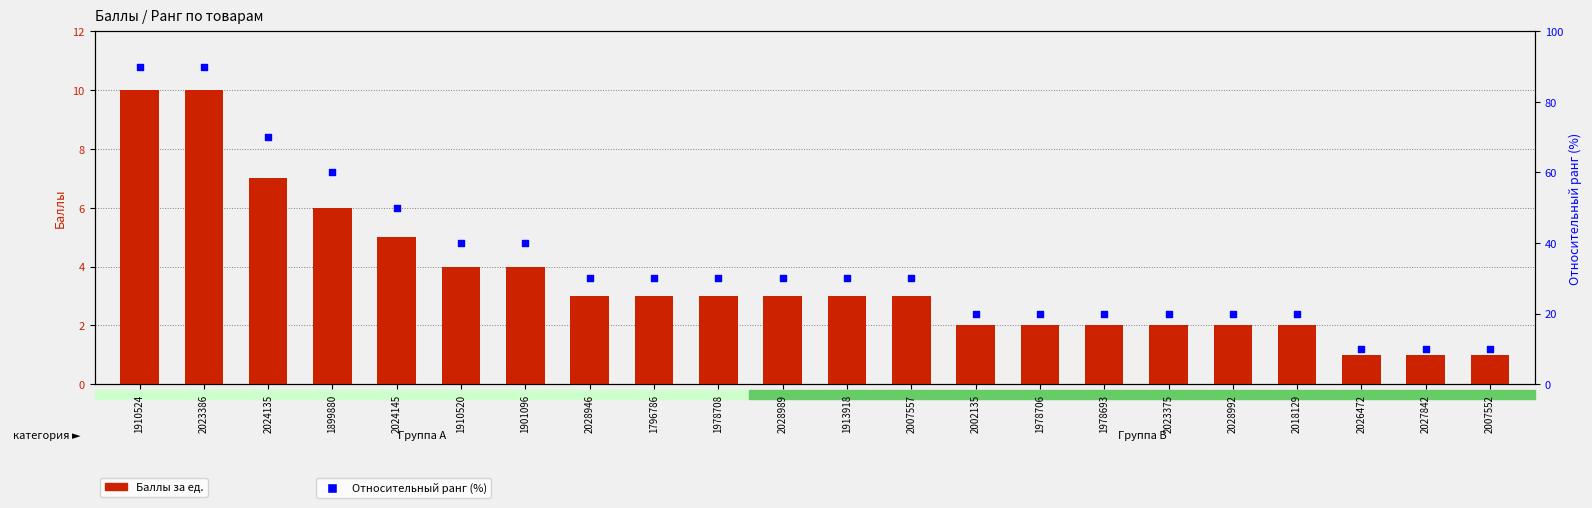

What is the total value across all series at 1978693?

22